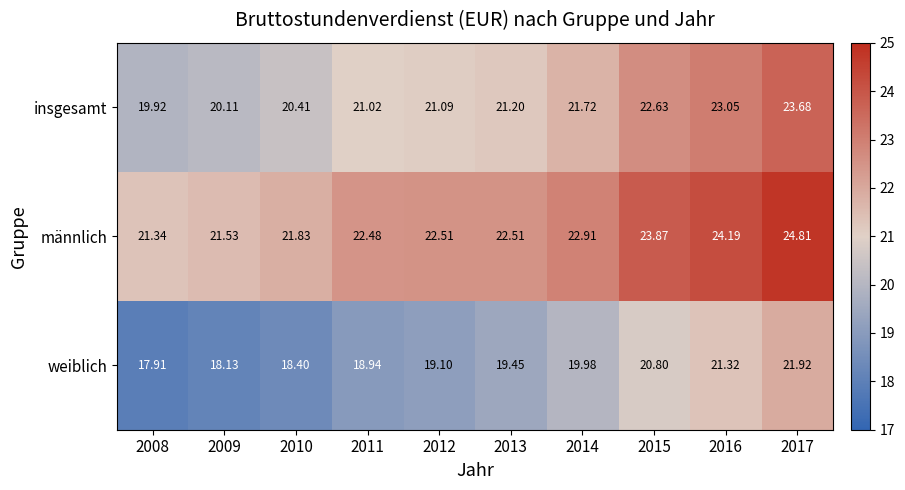

How many data points in insgesamt are less than 21?

3